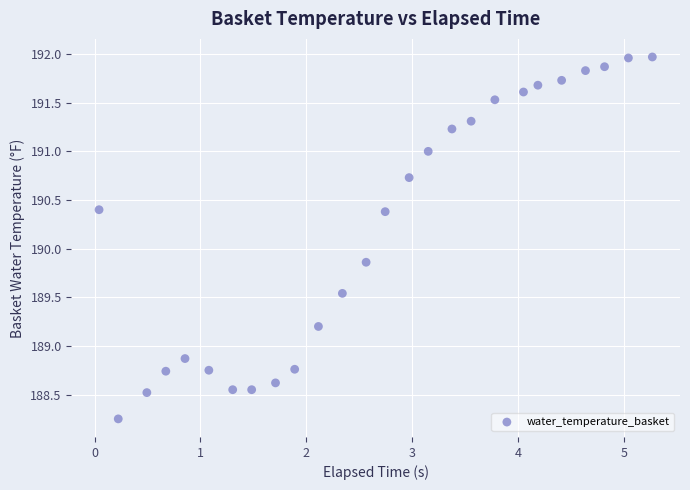

What Y value in the scatter plot is closest to 190?

189.9